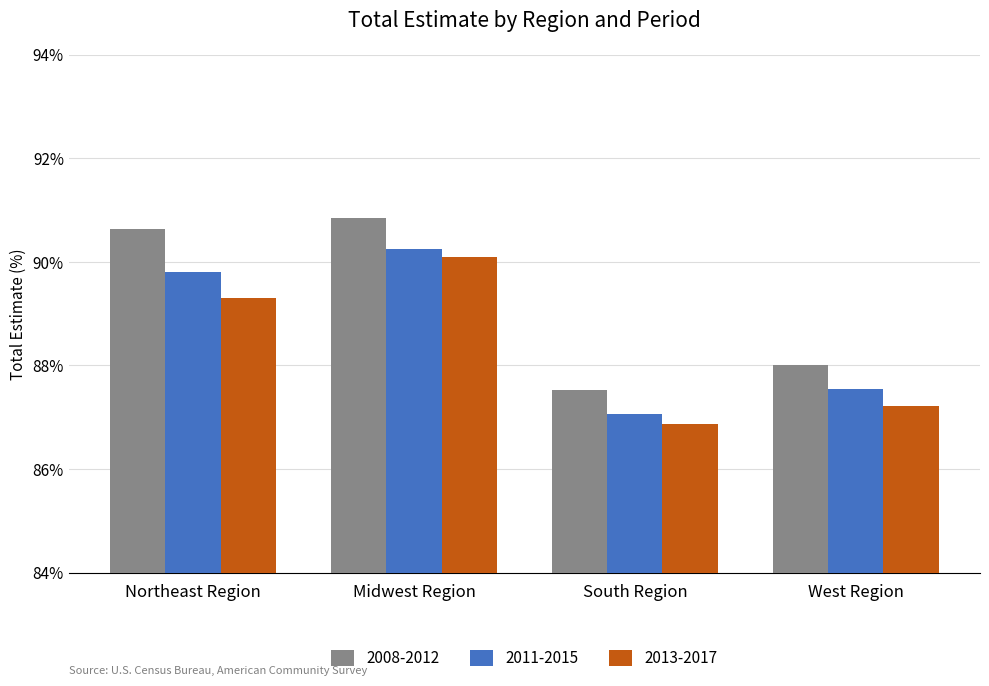

Read the 2013-2017 value at Midwest Region.

90.1